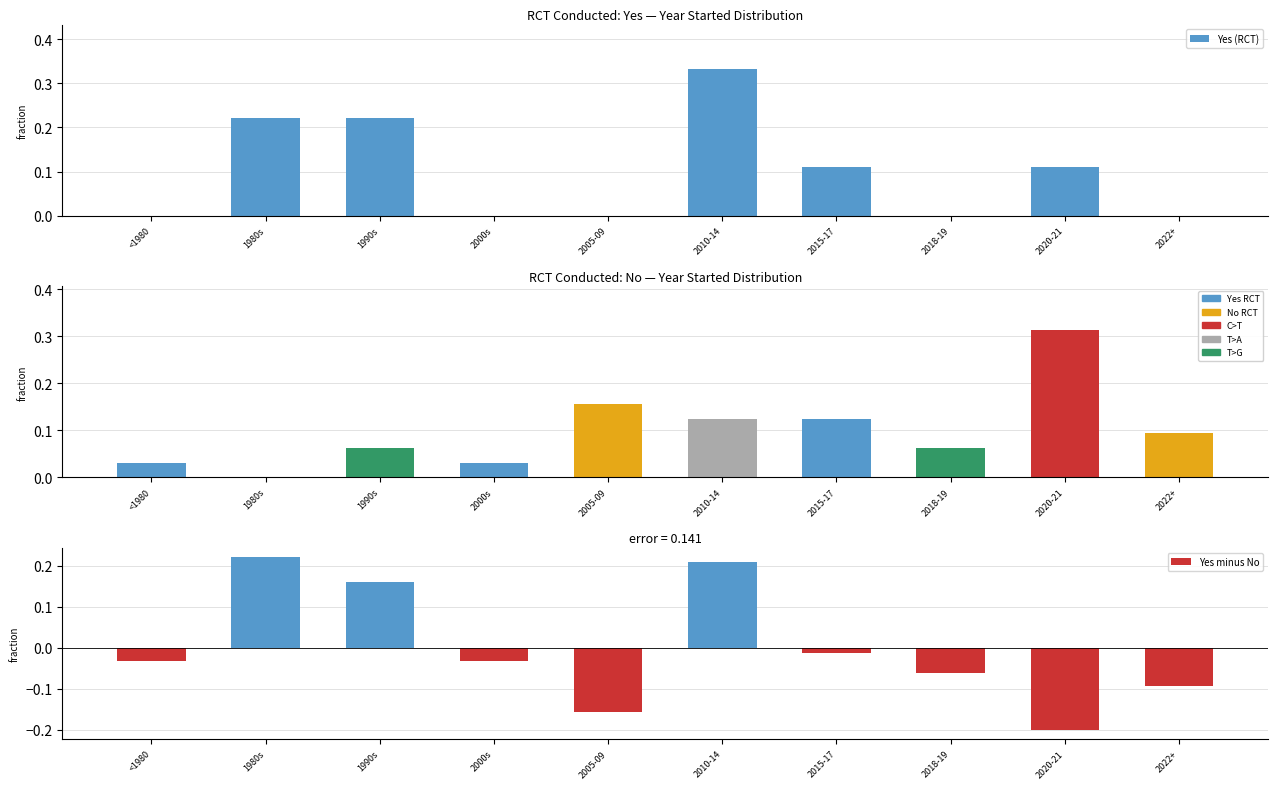

How many data points does each series have?

10